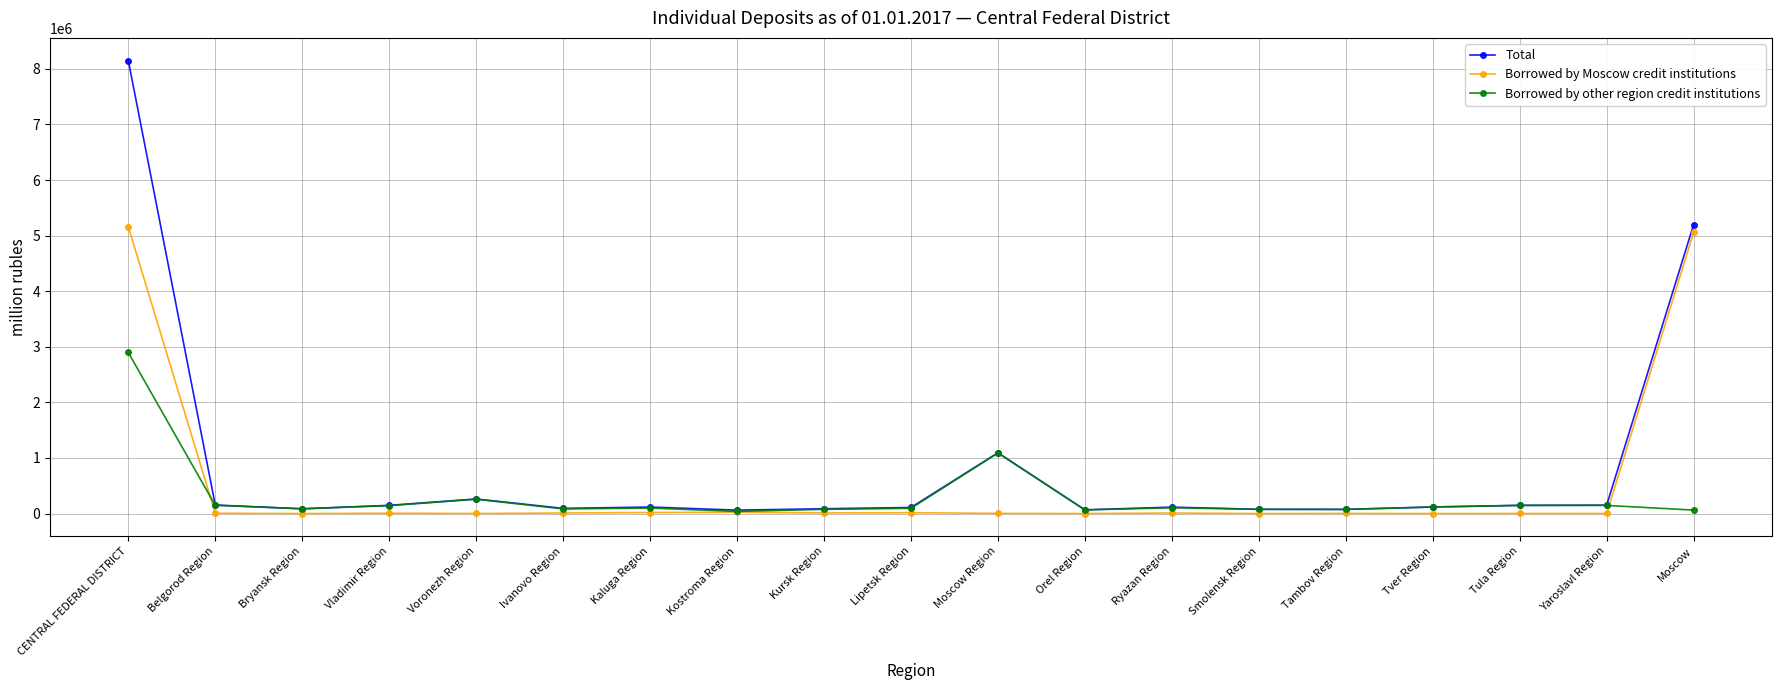

Rank the series by their maximum value, from lowest to highest.

Borrowed by other region credit institutions, Borrowed by Moscow credit institutions, Total